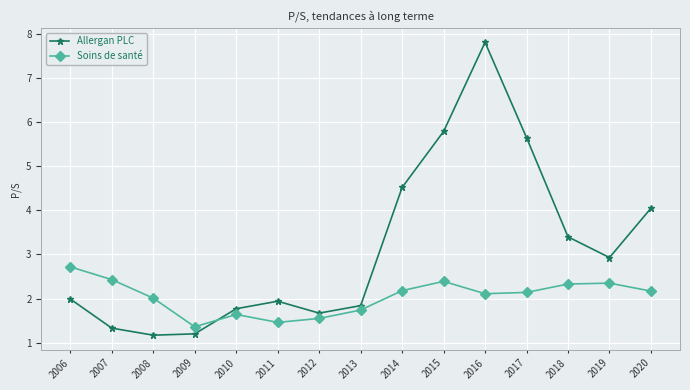

Which label corresponds to the largest value in the chart?

2016